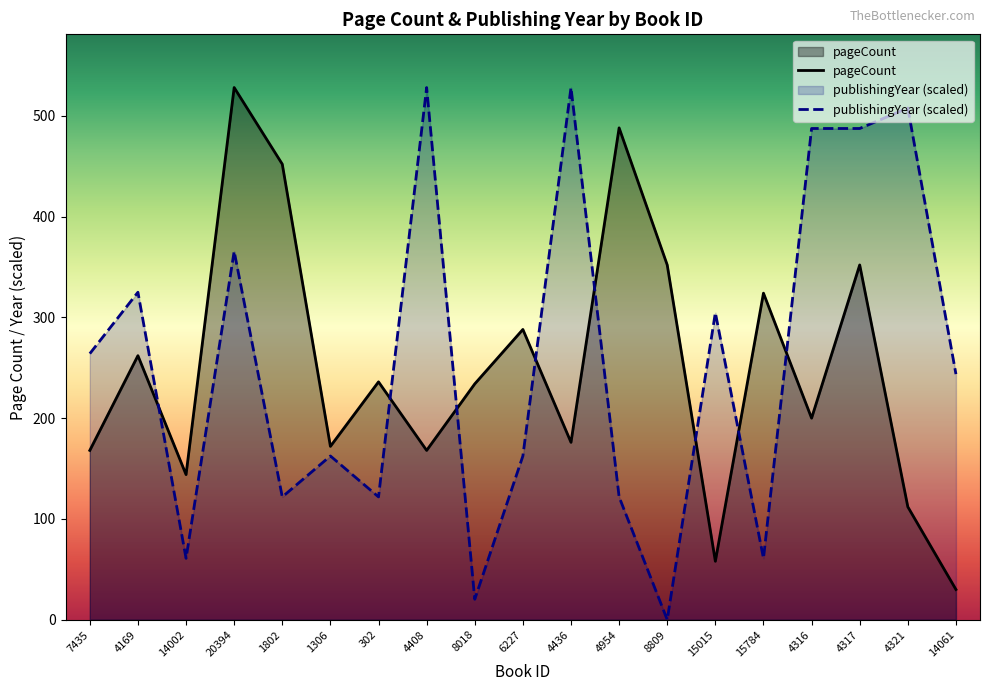

True or false: publishingYear has a value of 226.1 at 4321.

False